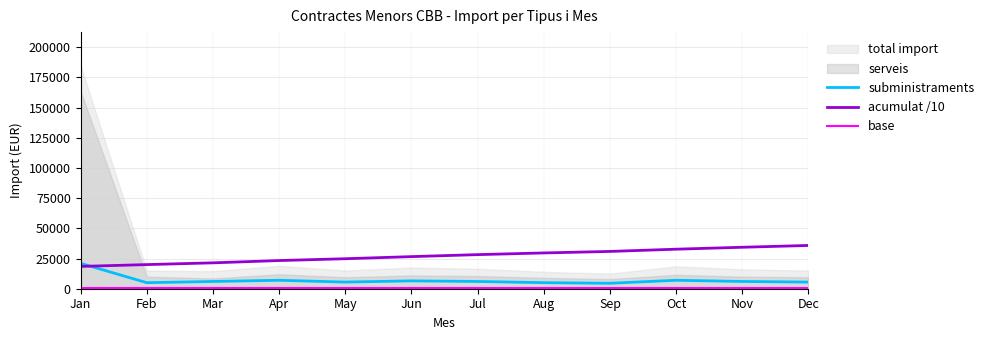

What is the minimum value for acumulat /10?

18470.9